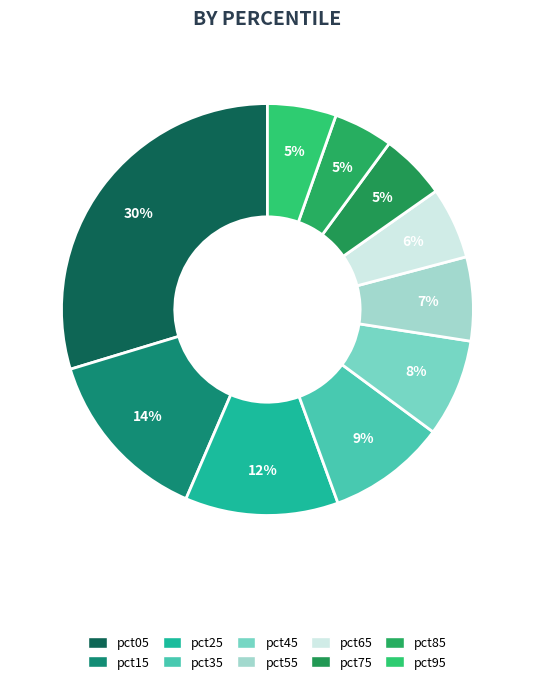

What is the largest slice in the pie chart?

pct05